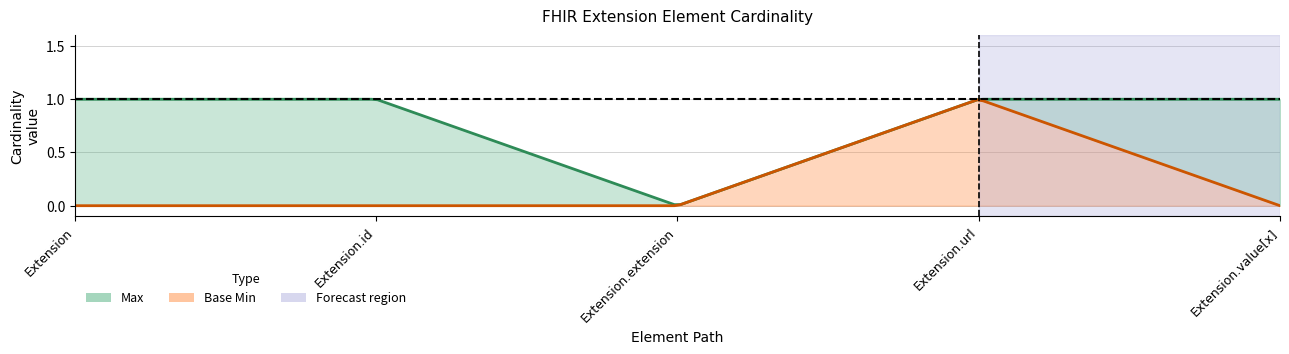

At which category does the chart reach its minimum across all series?

Extension.extension